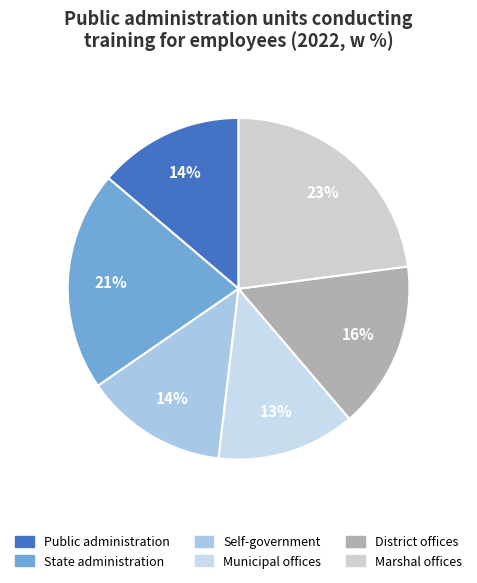

Does District offices account for over 50% of the chart?

No